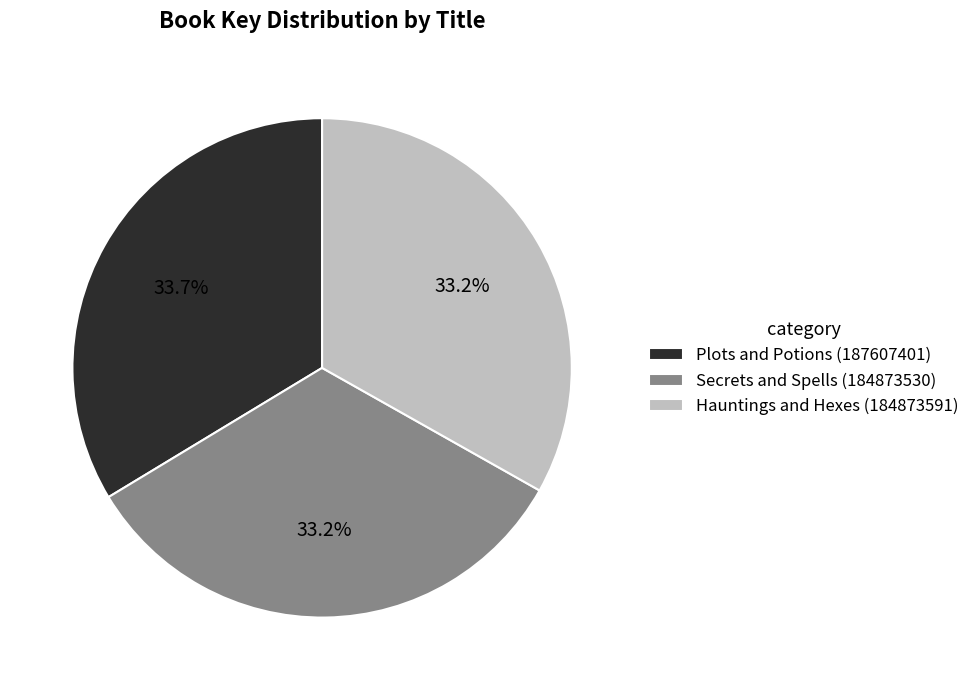

Is Plots and Potions (187607401) the majority of the pie?

No